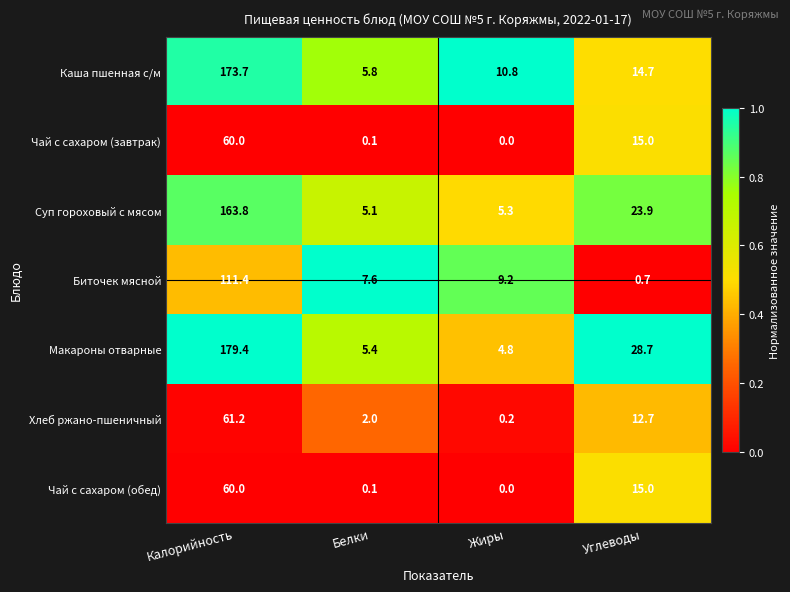

At which category is the sum across all series the highest?

Калорийность